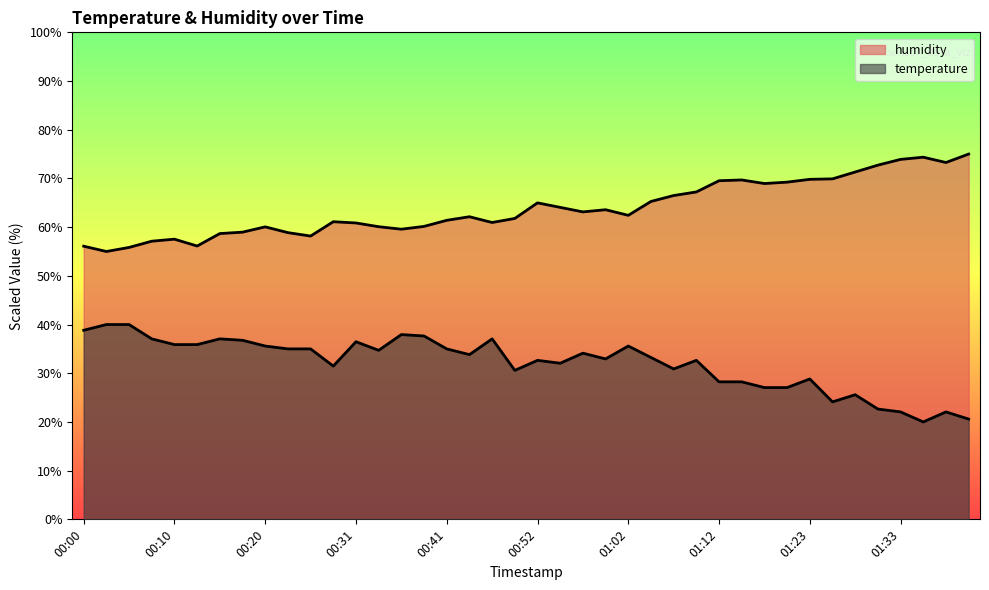

How many lines are shown in the chart?

2